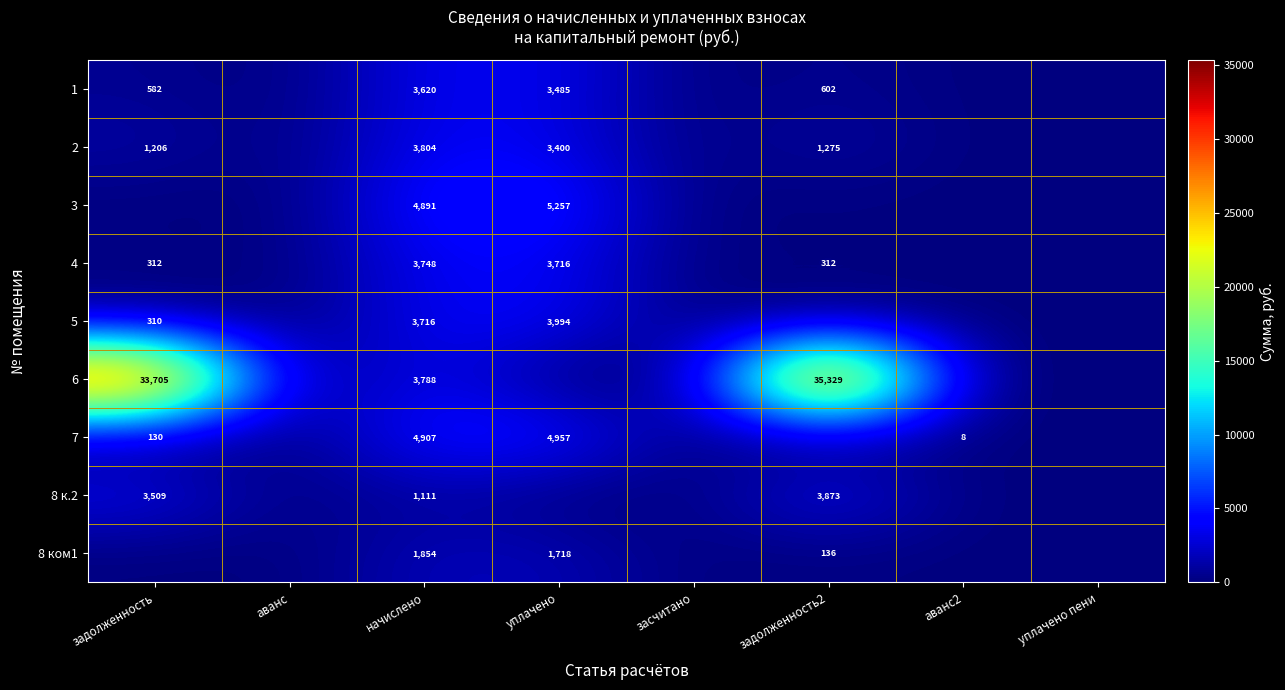

At how many categories does at least one series exceed 33647?

2